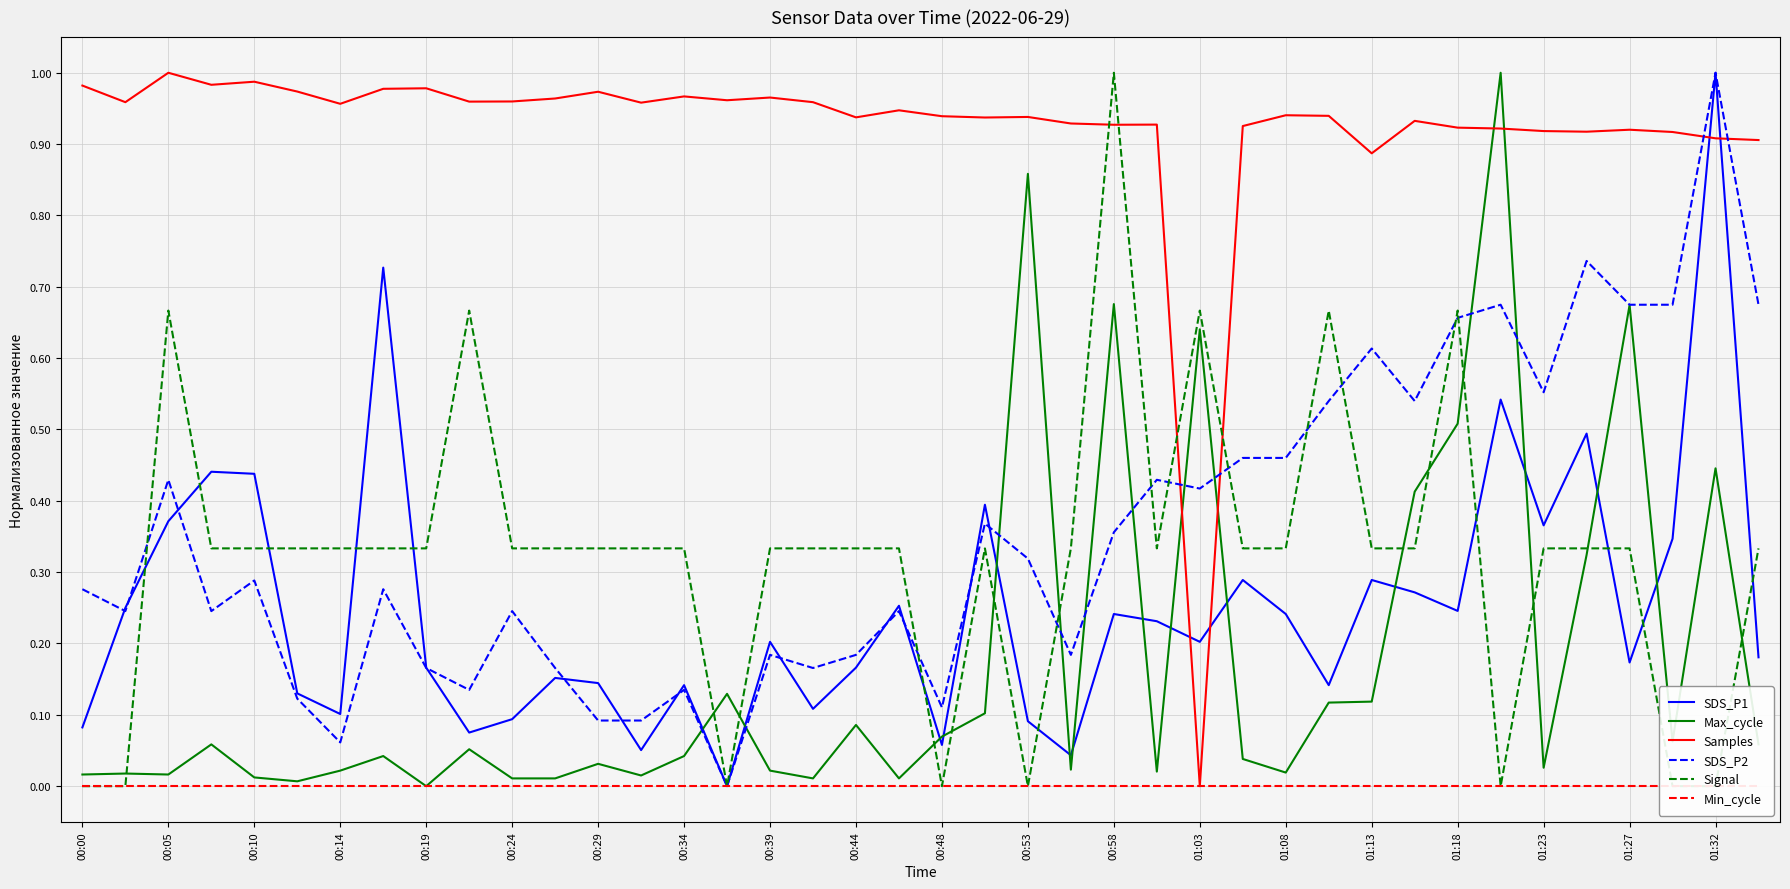

At which category does SDS_P2 reach its first local peak?

00:05